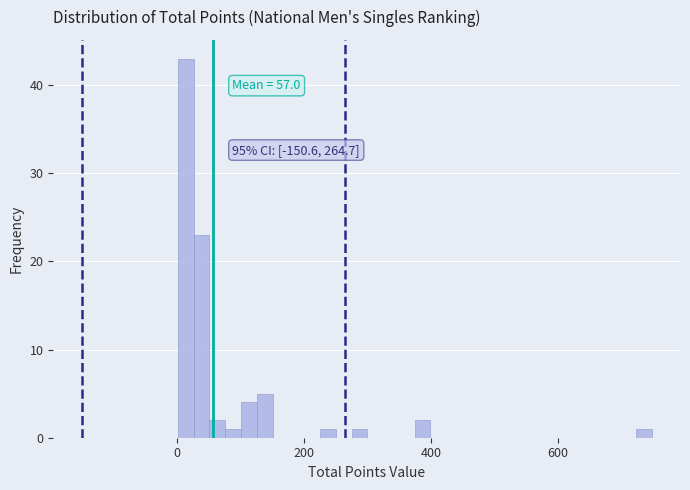

Read against the x-axis, roughly where is the centre of the tallest bar?

20